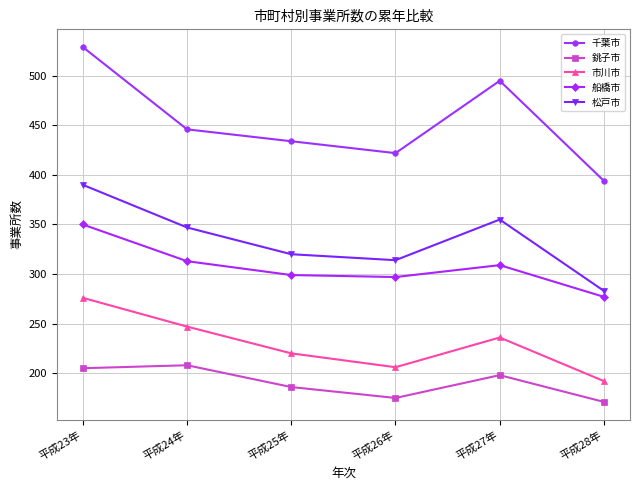

What is the maximum value shown in the chart?

529